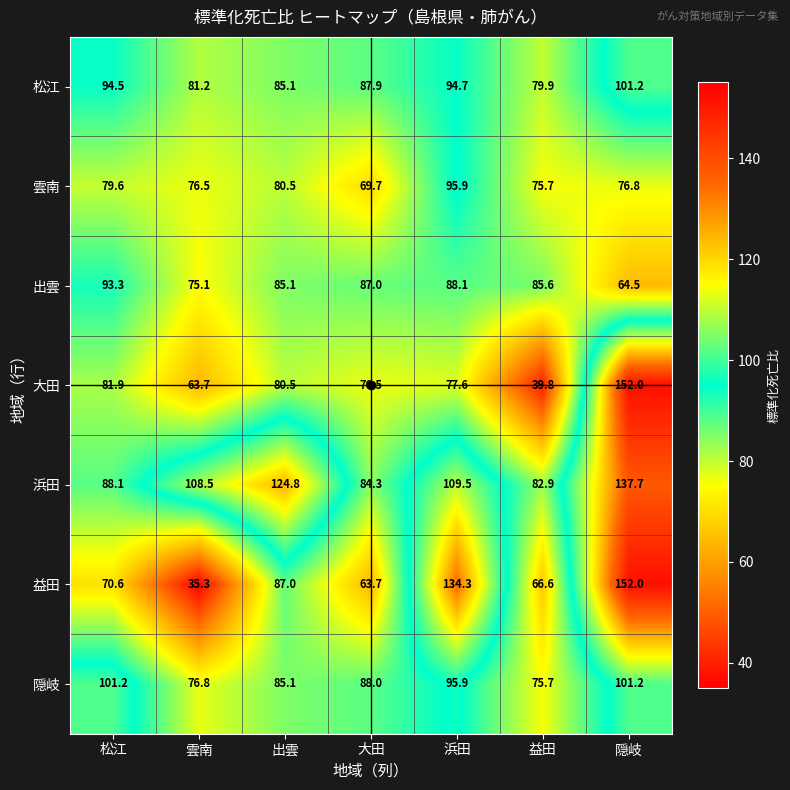

At 大田, list the series in order from smallest to largest.

益田, 雲南, 大田, 浜田, 出雲, 松江, 隠岐